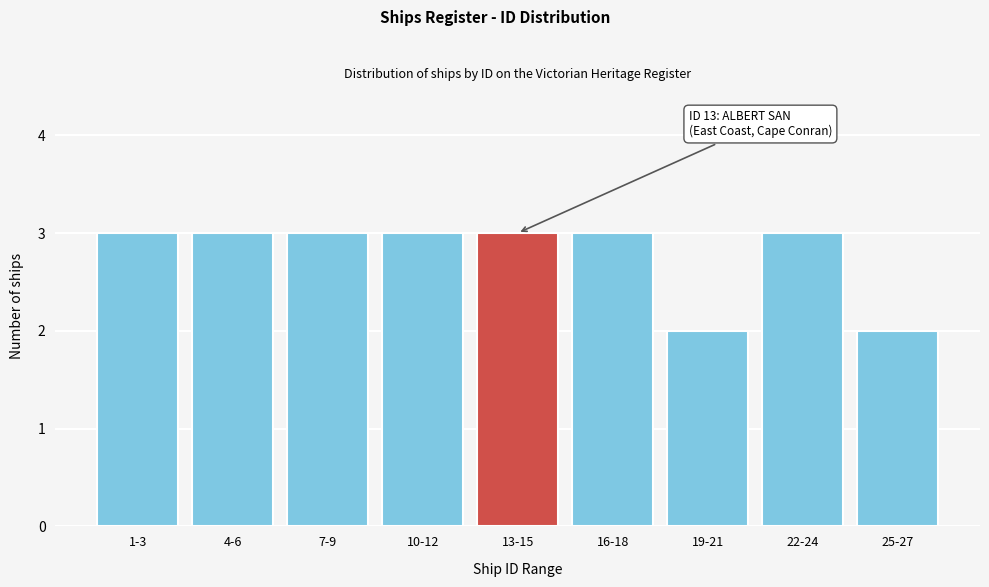

Reading left to right, extract all data points from this chart.

1-3=3	4-6=3	7-9=3	10-12=3	13-15=3	16-18=3	19-21=2	22-24=3	25-27=2